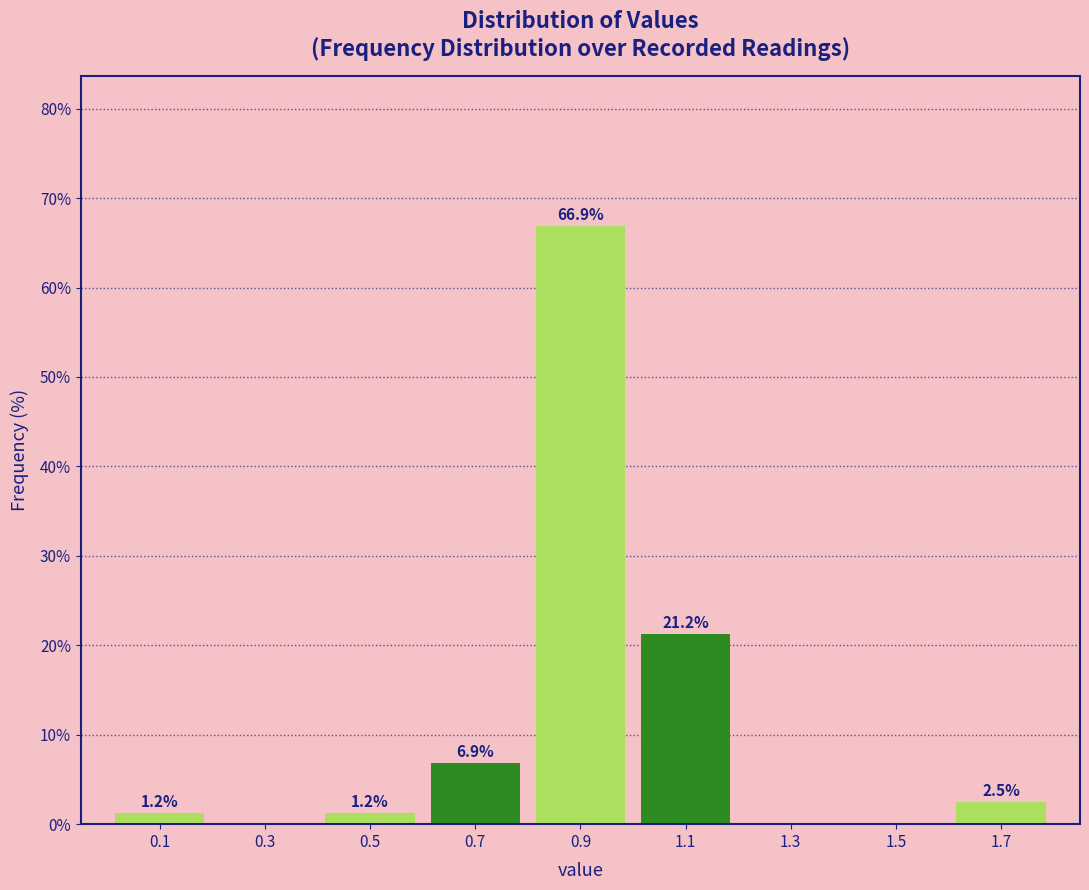

Over which range of the x-axis is the bar tallest?

0.8 to 1.0